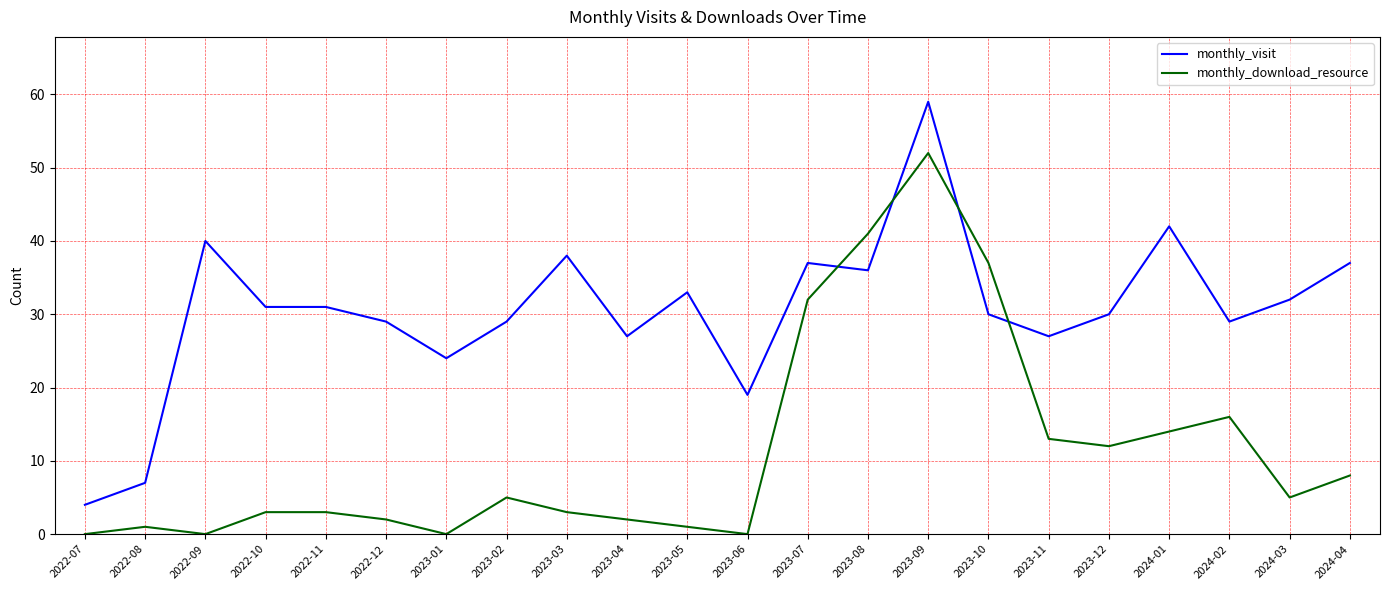

What is the sum of all monthly_visit values?

671